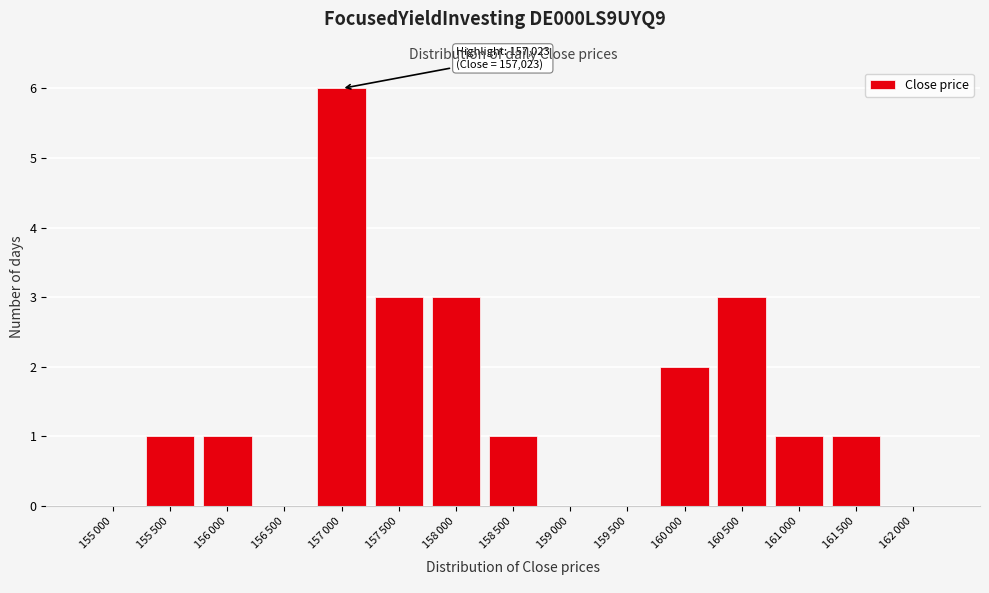

What is the sum of all values?

22